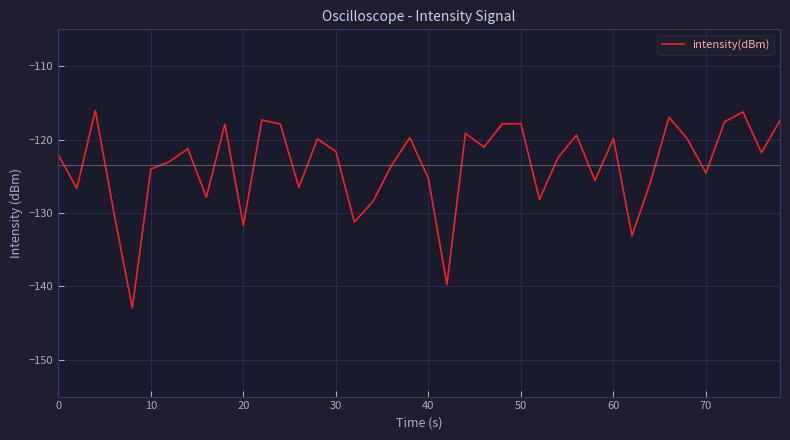

What is the maximum value shown in the chart?

-116.0